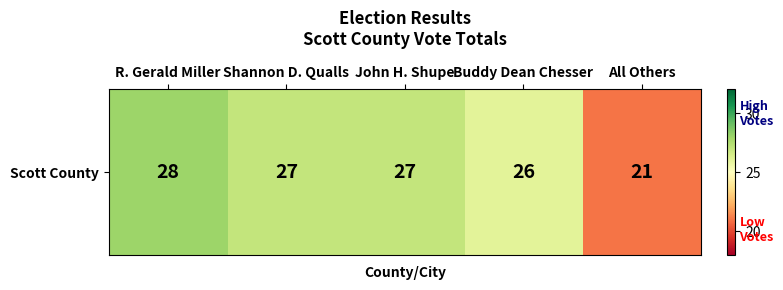

Which label corresponds to the largest value in the chart?

R. Gerald Miller